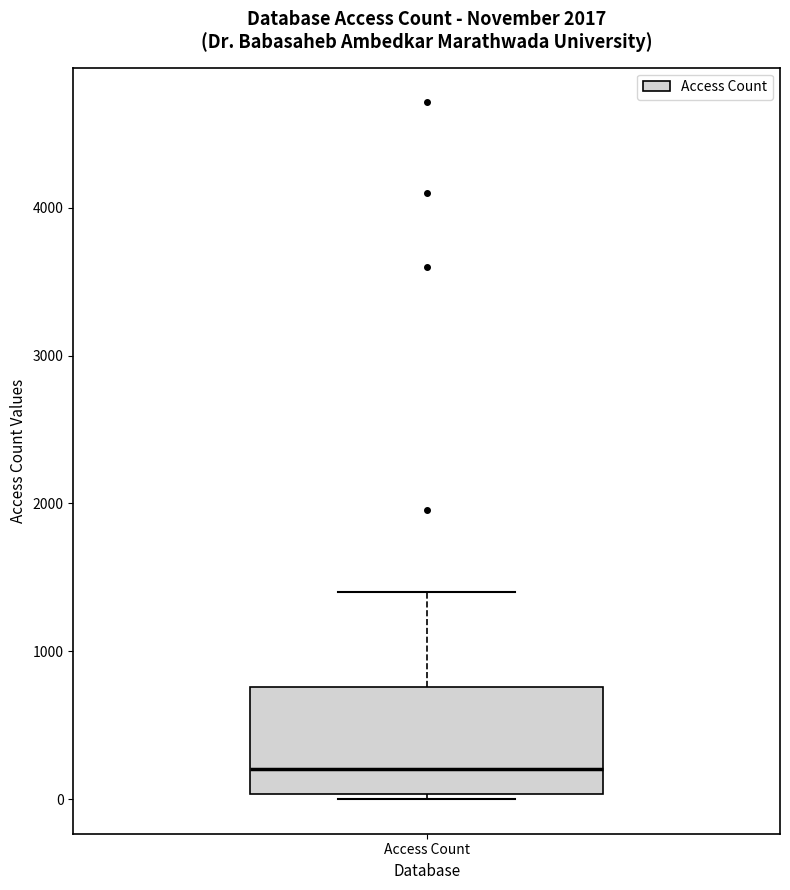

Where is the lower edge of the box for Access Count on the y-axis? The values are not printed on the chart, so give them approximately, as read against the axis.

0